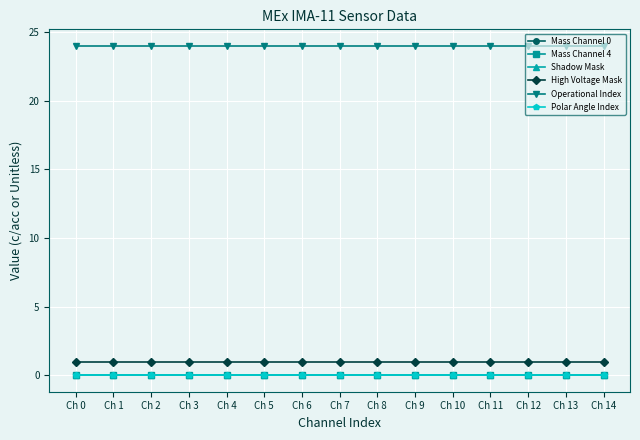

At Ch 3, list the series in order from largest to smallest.

Operational Index, High Voltage Mask, Mass Channel 0, Mass Channel 4, Shadow Mask, Polar Angle Index